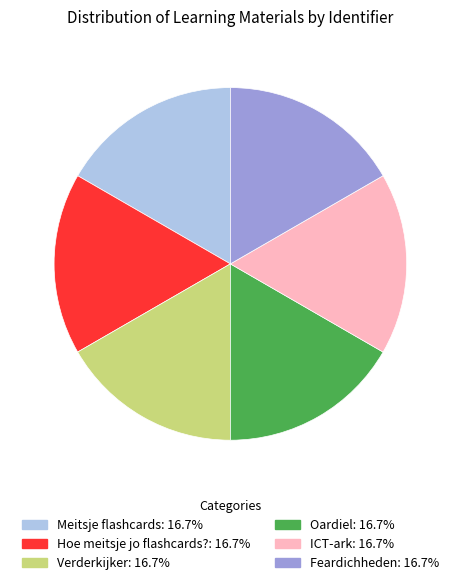

How many segments does this pie chart have?

6